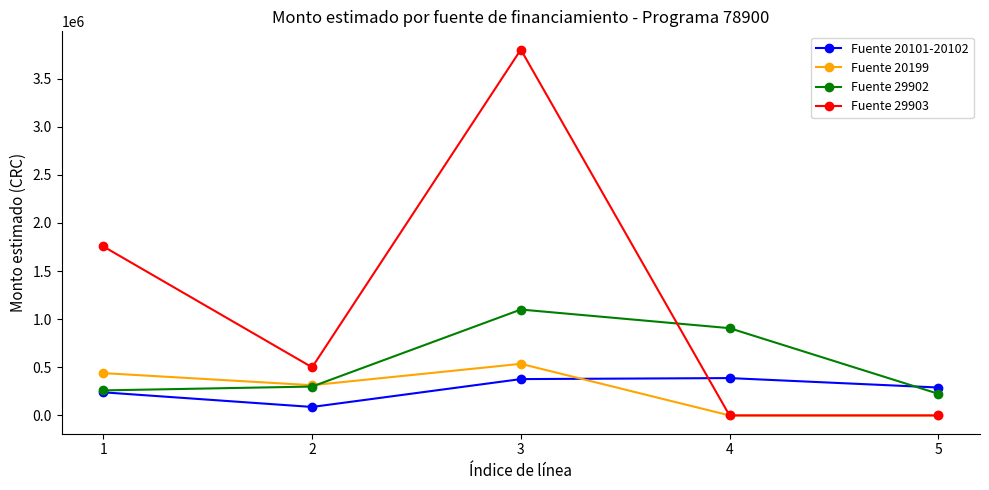

How many series are shown in this chart?

4